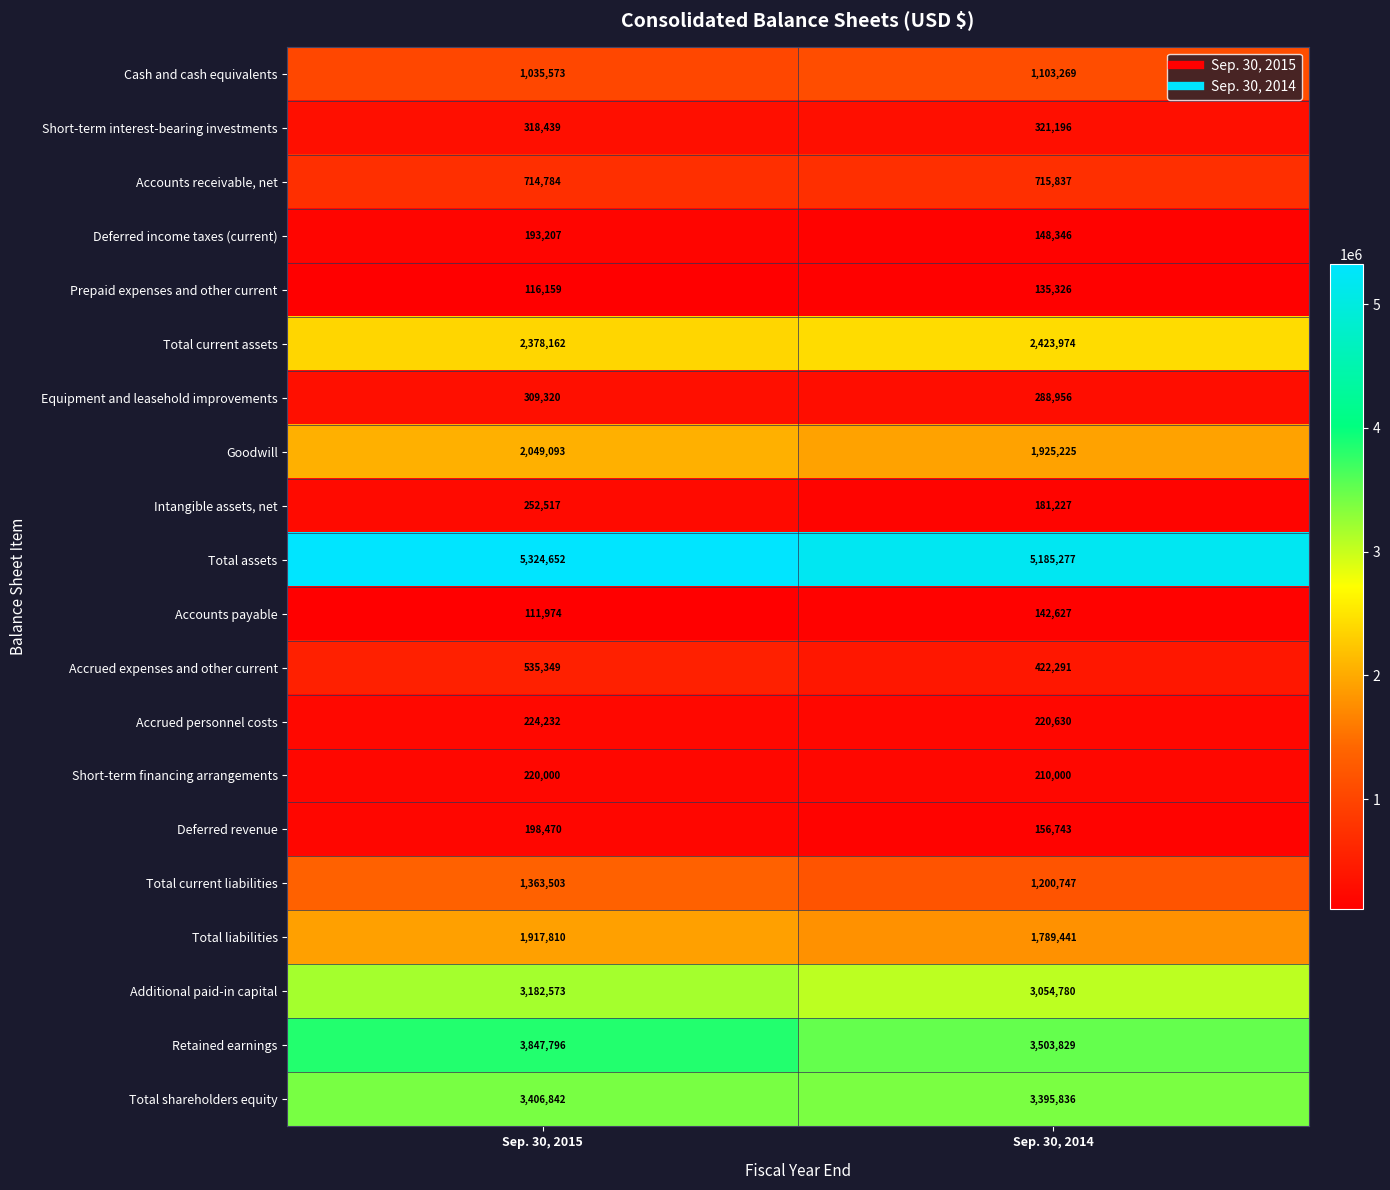

At which category does the chart reach its minimum across all series?

Sep. 30, 2015